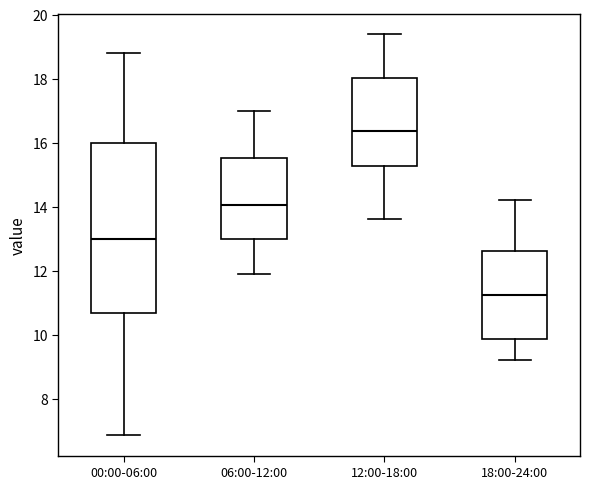

Reading left to right, transcribe this box plot: for each box, give where its median line is, the range the box spans, and where its two whiskers end, as read against the y-axis. The values are not printed on the chart, so give them approximately, as read against the axis.

00:00-06:00: median 13.0, box 10.6 to 16.0, whiskers 6.8 to 18.8
06:00-12:00: median 14.0, box 13.0 to 15.6, whiskers 12.0 to 17.0
12:00-18:00: median 16.4, box 15.2 to 18.0, whiskers 13.6 to 19.4
18:00-24:00: median 11.2, box 9.8 to 12.6, whiskers 9.2 to 14.2